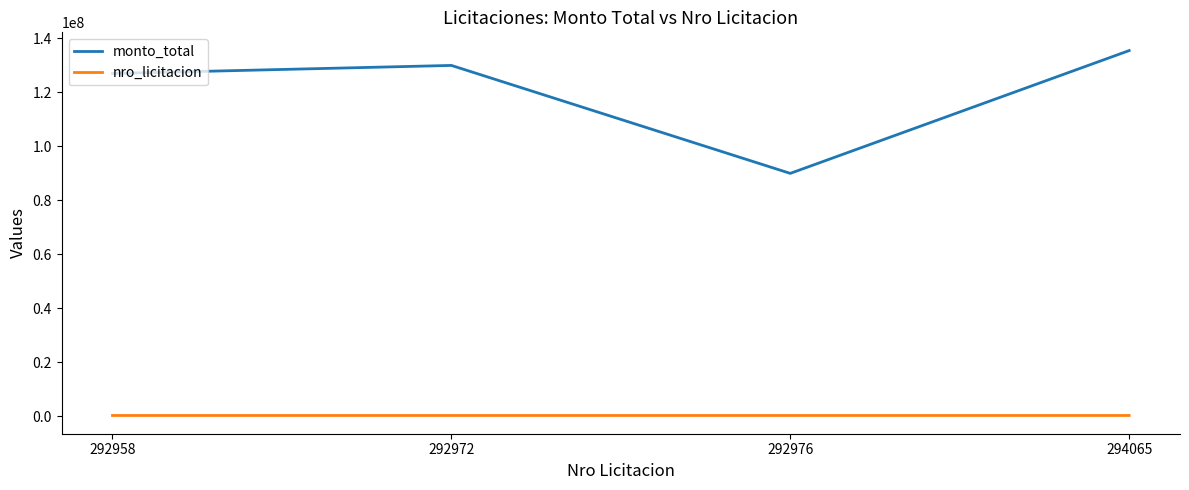

Does the chart have visible grid lines?

No